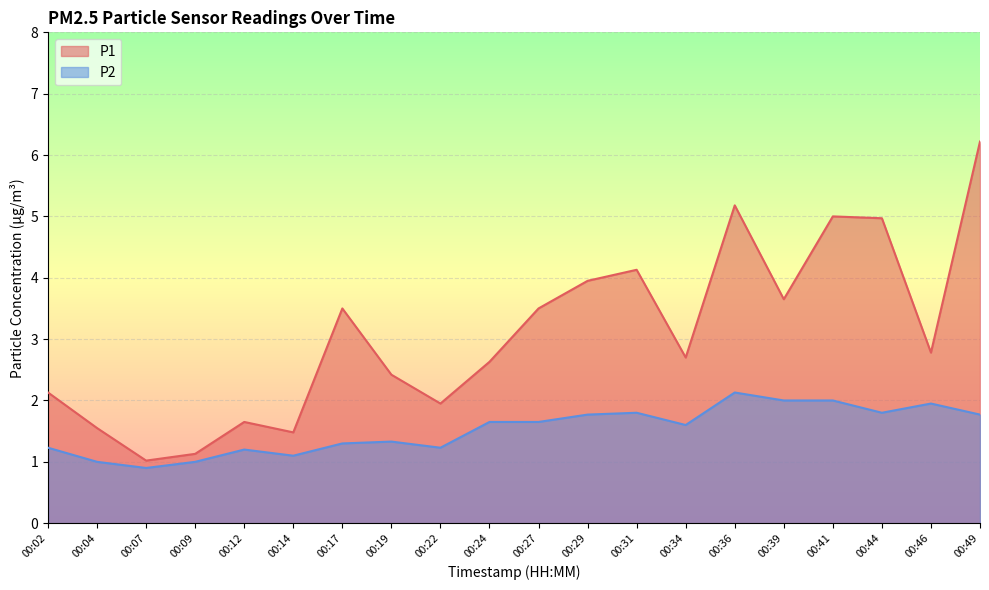

Rank the series by their maximum value, from lowest to highest.

P2, P1